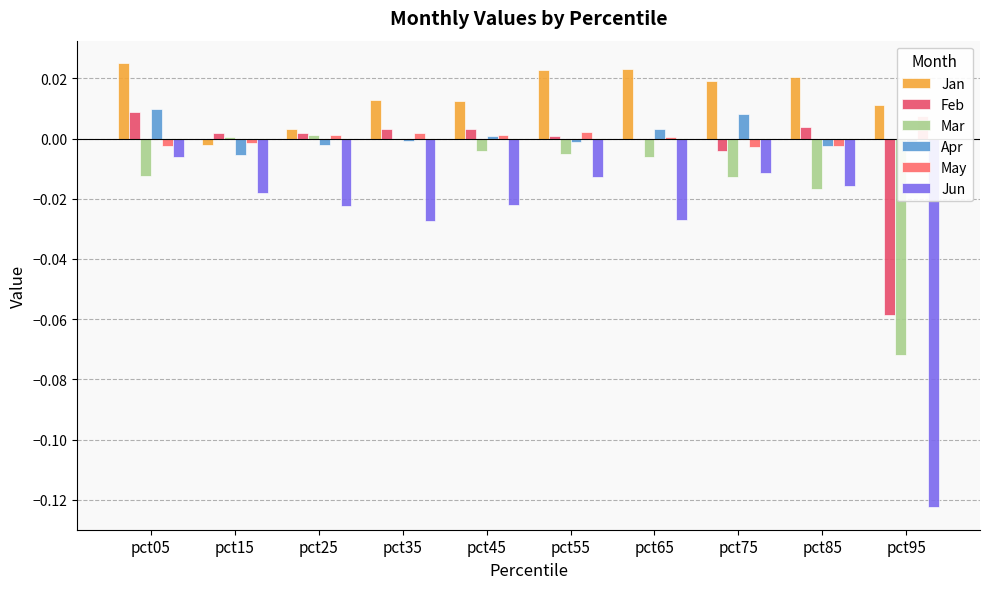

How many bars are there in each group?

6